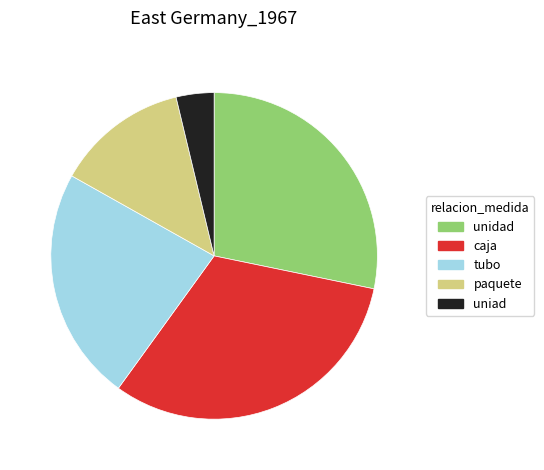

Count the number of slices in the pie.

5